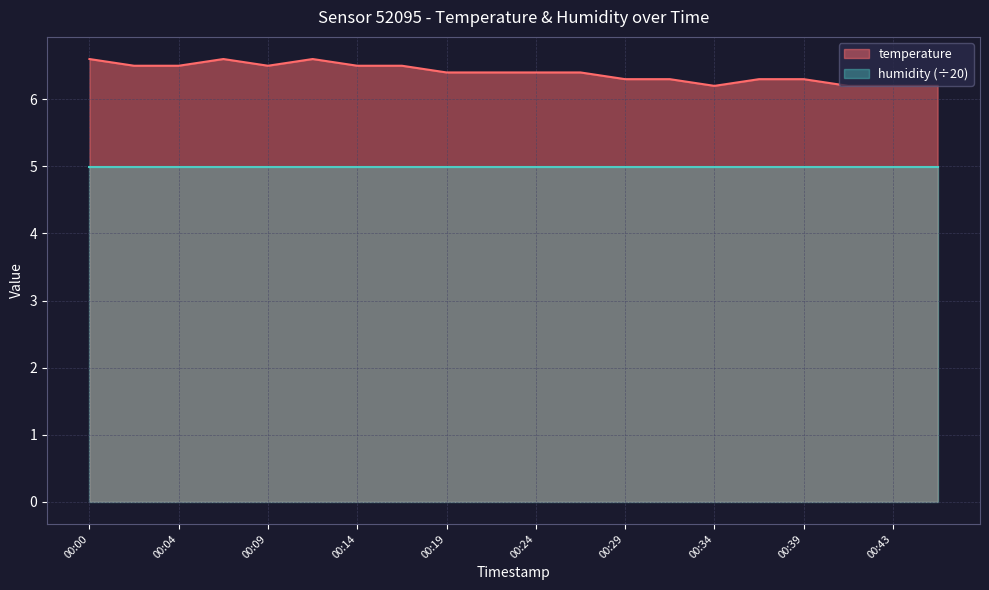

Reading left to right, list all the values displayed in this chart.

00:00=6.6	00:02=6.5	00:04=6.5	00:07=6.6	00:09=6.5	00:12=6.6	00:14=6.5	00:17=6.5	00:19=6.4	00:21=6.4	00:24=6.4	00:26=6.4	00:29=6.3	00:31=6.3	00:34=6.2	00:36=6.3	00:39=6.3	00:41=6.2	00:43=6.2	00:46=6.2